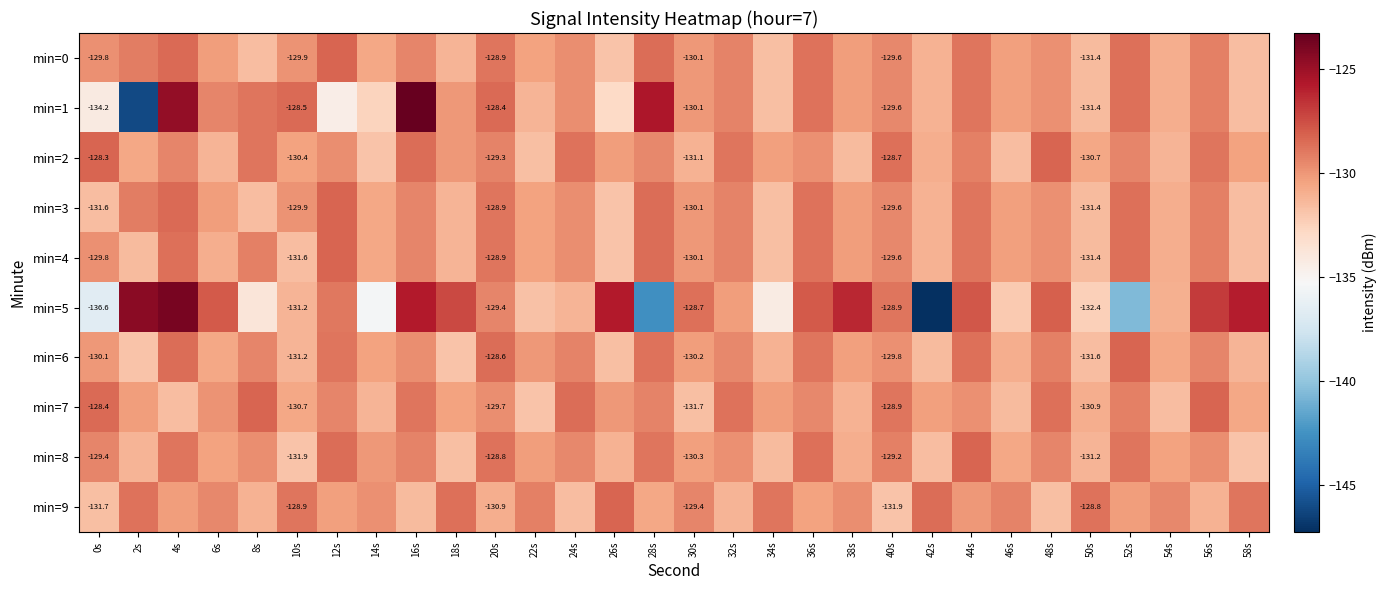

What is the difference between the second highest and minimum values in the min=7 series?

3.5